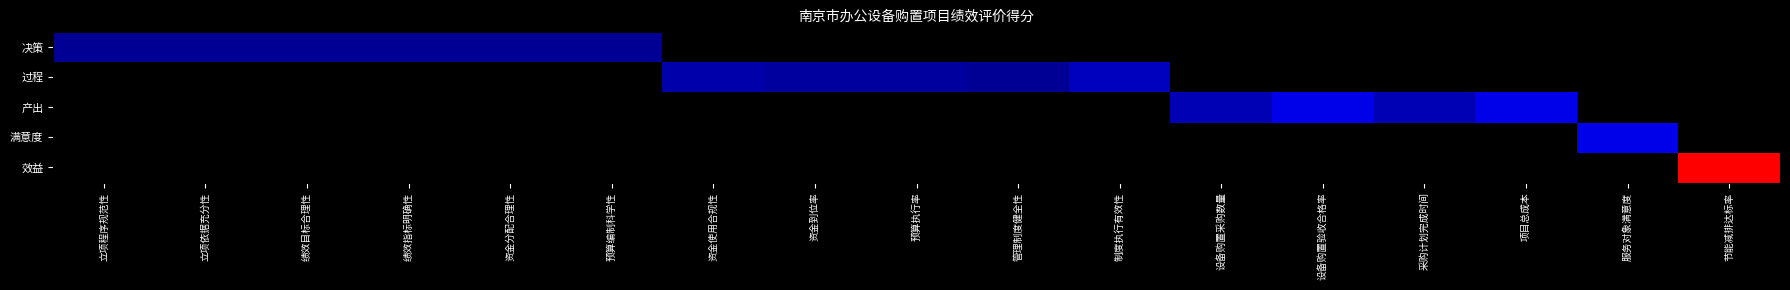

Which category has the lowest value in the 决策 series?

立项程序规范性